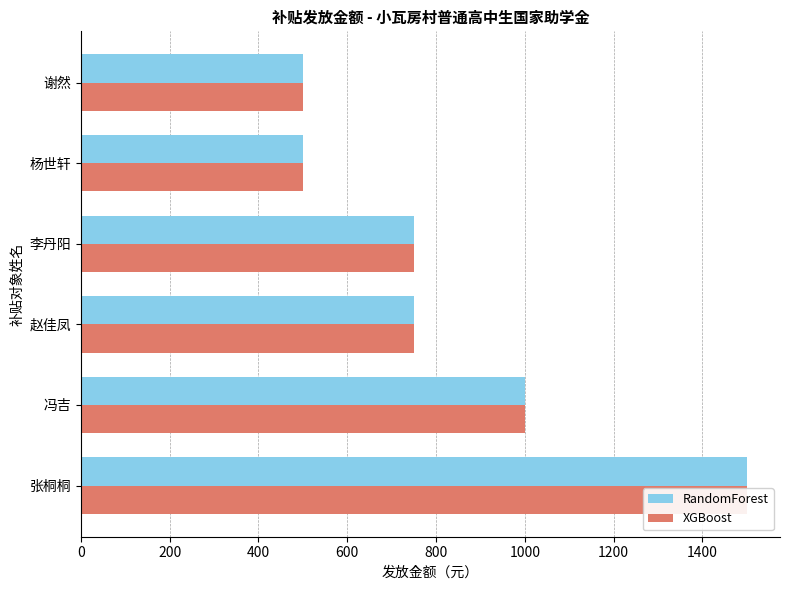

How many categories are shown in the chart?

6